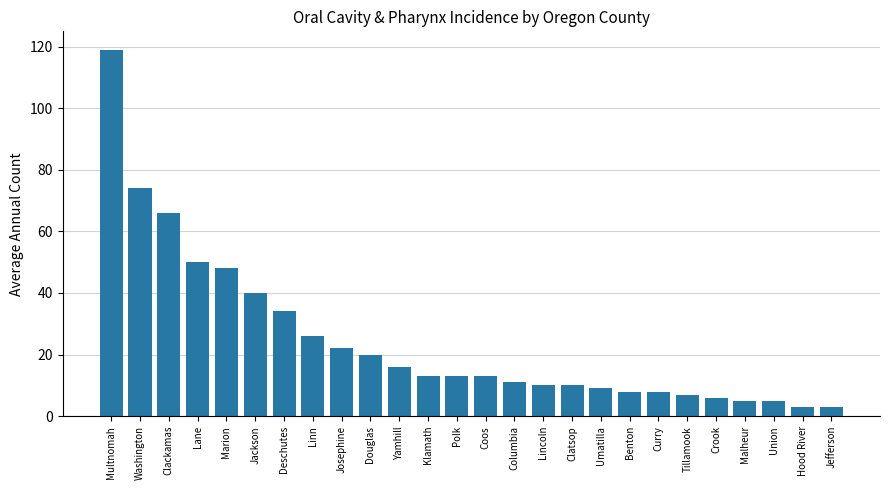

At which label is the value closest to 61?

Clackamas